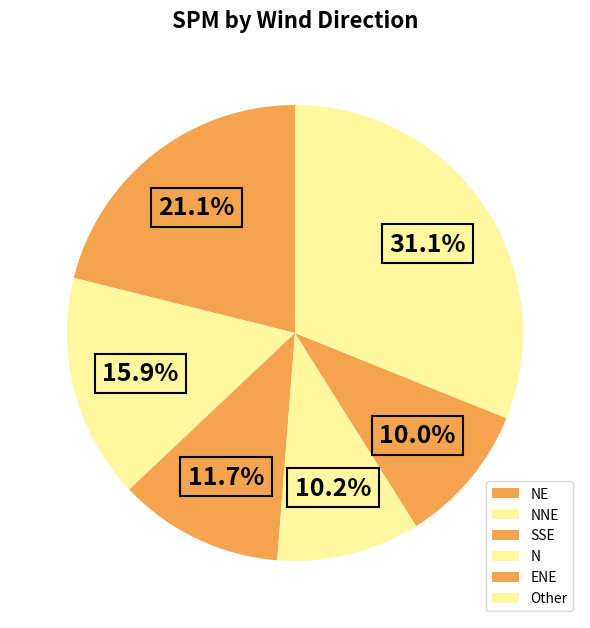

To the nearest percent, what percentage of the pie is N?

10%